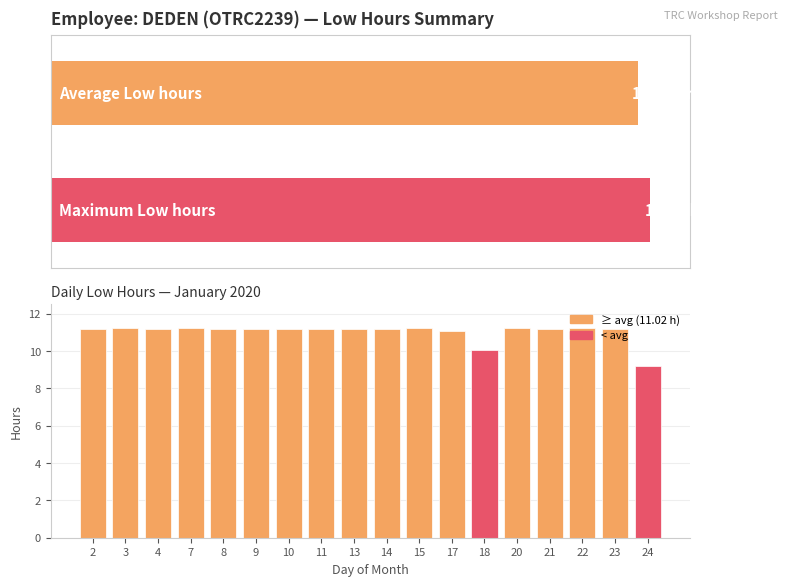

What is the maximum value shown in the chart?

11.2